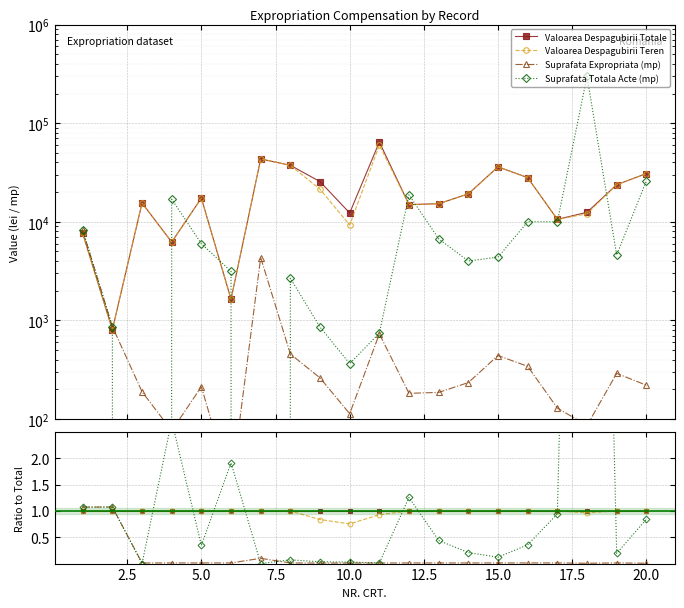

Reading right to left, what are all the values shown in this chart?

Valoarea Despagubirii Totale: 1.0	1.0	1.0	1.0	1.0	1.0	1.0	1.0	1.0	1.0	1.0	1.0	1.0	1.0	1.0	1.0	1.0	1.0	1.0	1.0
Valoarea Despagubirii Teren: 1.0	1.0	1.0	1.0	1.0	1.0	1.0	1.0	1.0	0.9	0.8	0.8	1.0	1.0	1.0	1.0	1.0	1.0	1.0	1.0
Suprafata Expropriata (mp): 0.0	0.0	0.0	0.0	0.0	0.0	0.0	0.0	0.0	0.0	0.0	0.0	0.0	0.1	0.0	0.0	0.0	0.0	1.1	1.1
Suprafata Totala Acte (mp): 0.8	0.2	23.9	0.9	0.4	0.1	0.2	0.4	1.3	0.0	0.0	0.0	0.1	0.0	1.9	0.3	2.7	0.0	1.1	1.1